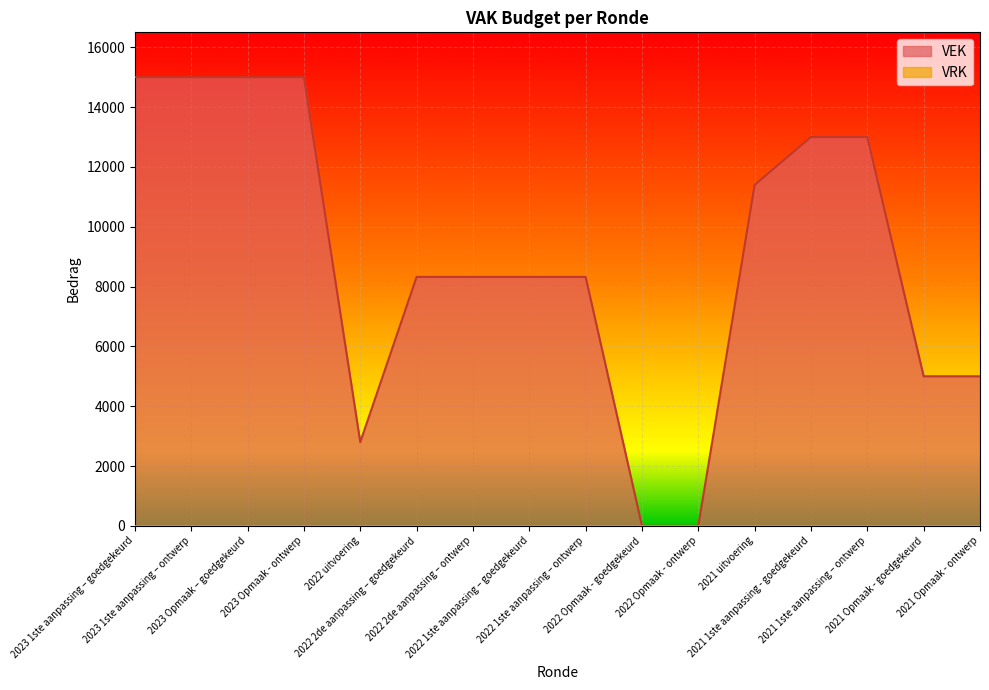

Which has a higher value, 2023 1ste aanpassing – goedgekeurd or 2022 Opmaak - ontwerp?

2023 1ste aanpassing – goedgekeurd